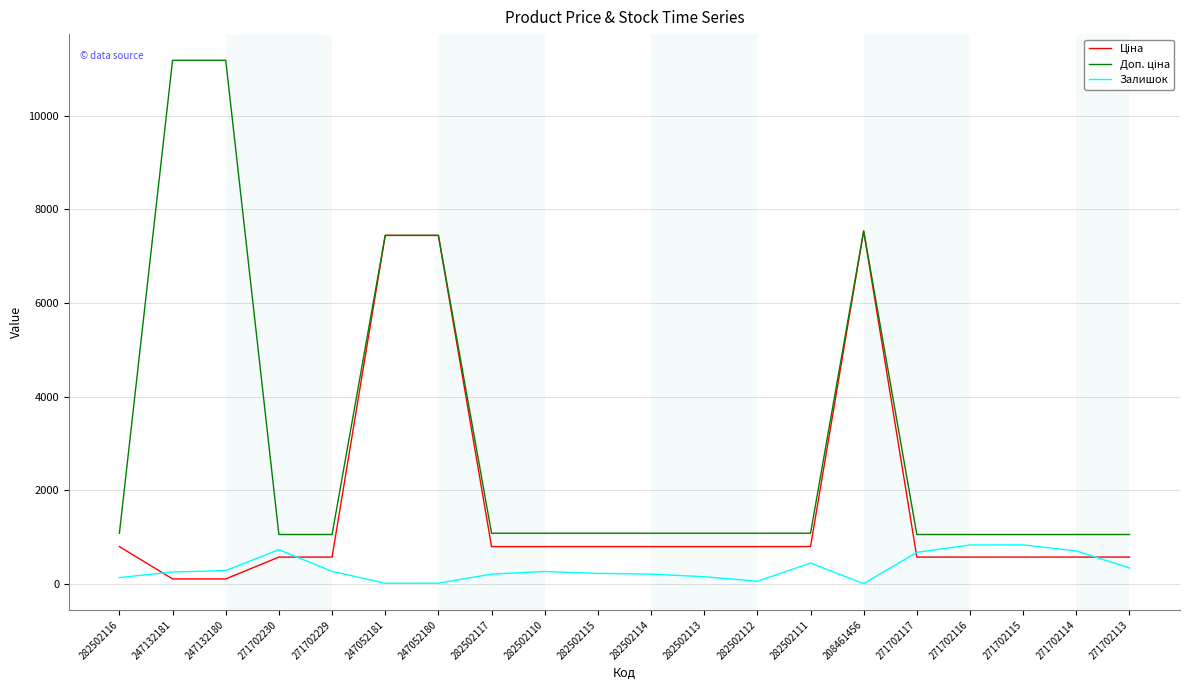

What is the total value across all series at 271702115?

2477.1